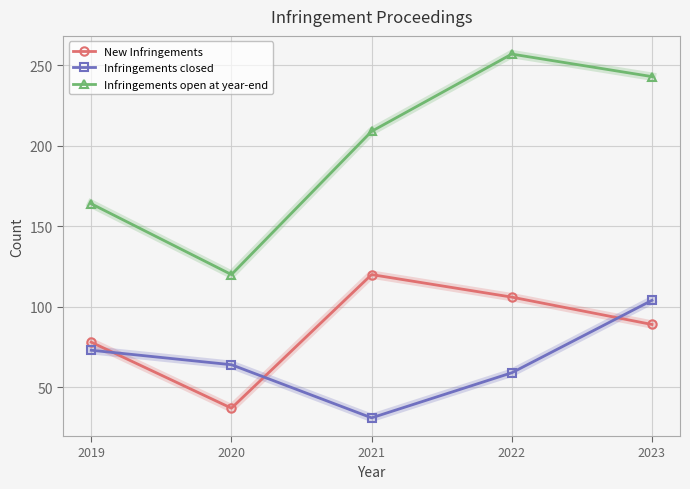

Count the number of data series in this chart.

3